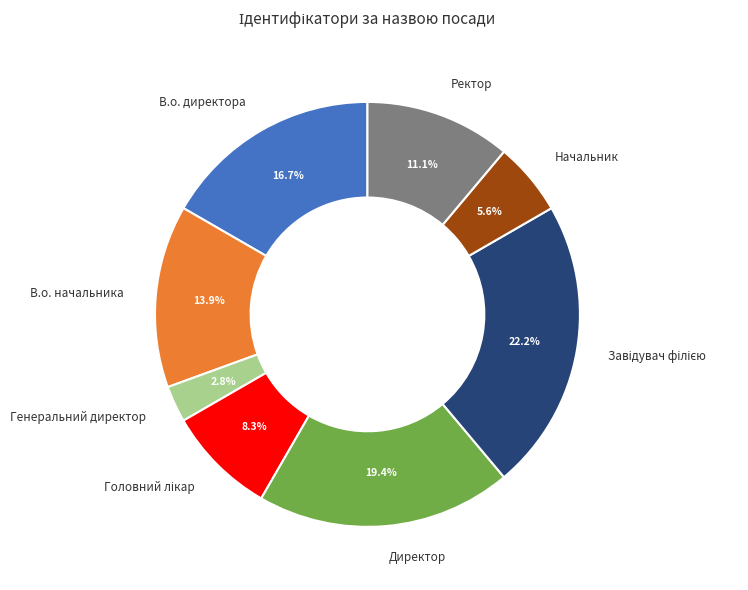

How many segments does this pie chart have?

8